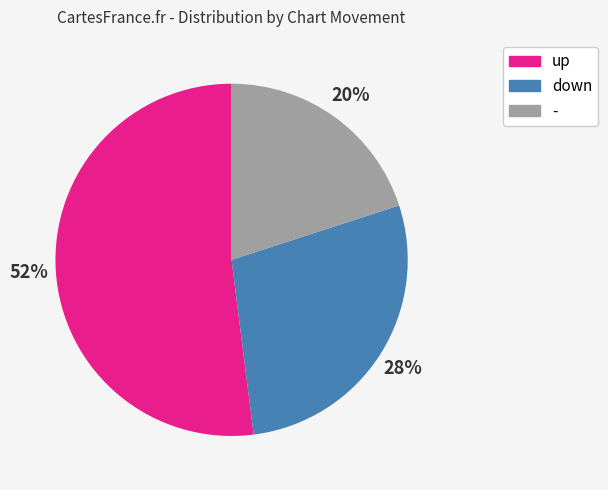

Which slice is the smallest?

-